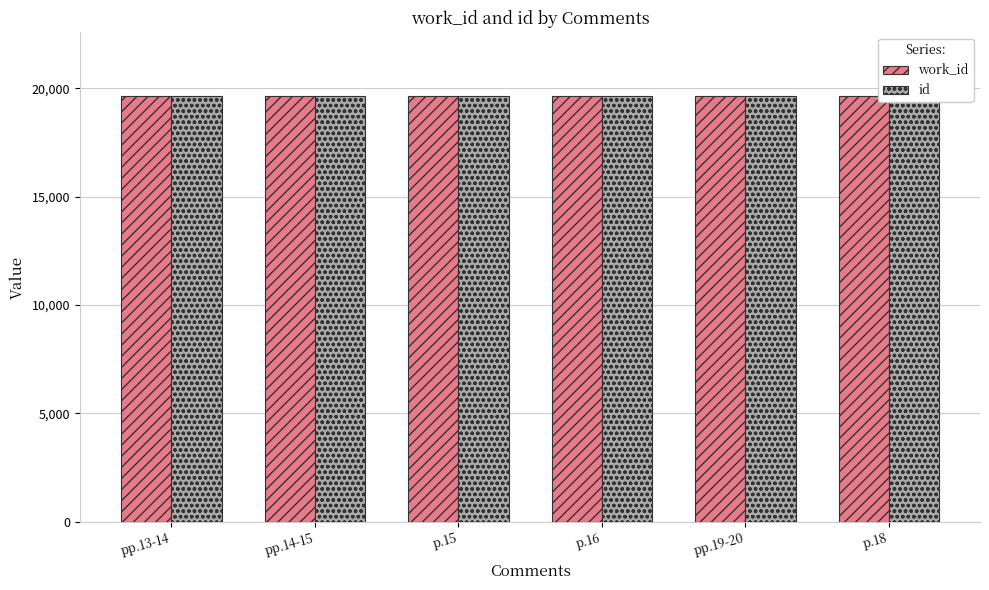

The value of id at pp.19-20 is 6573. True or false?

False